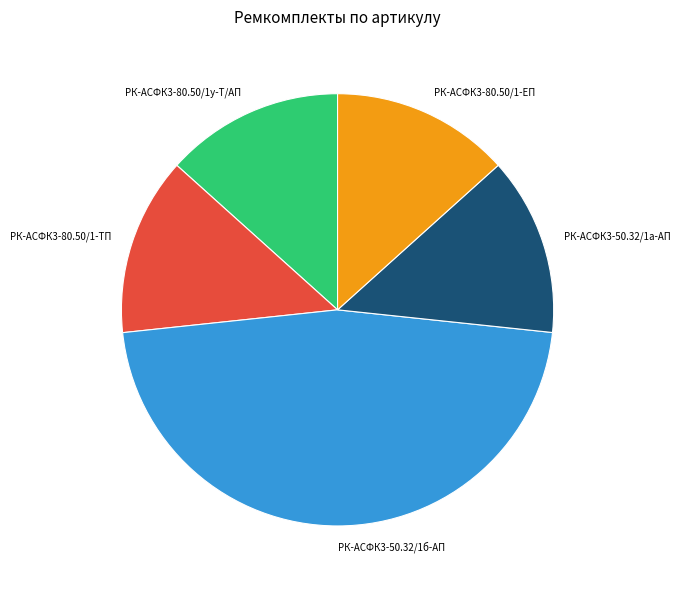

How many segments does this pie chart have?

5